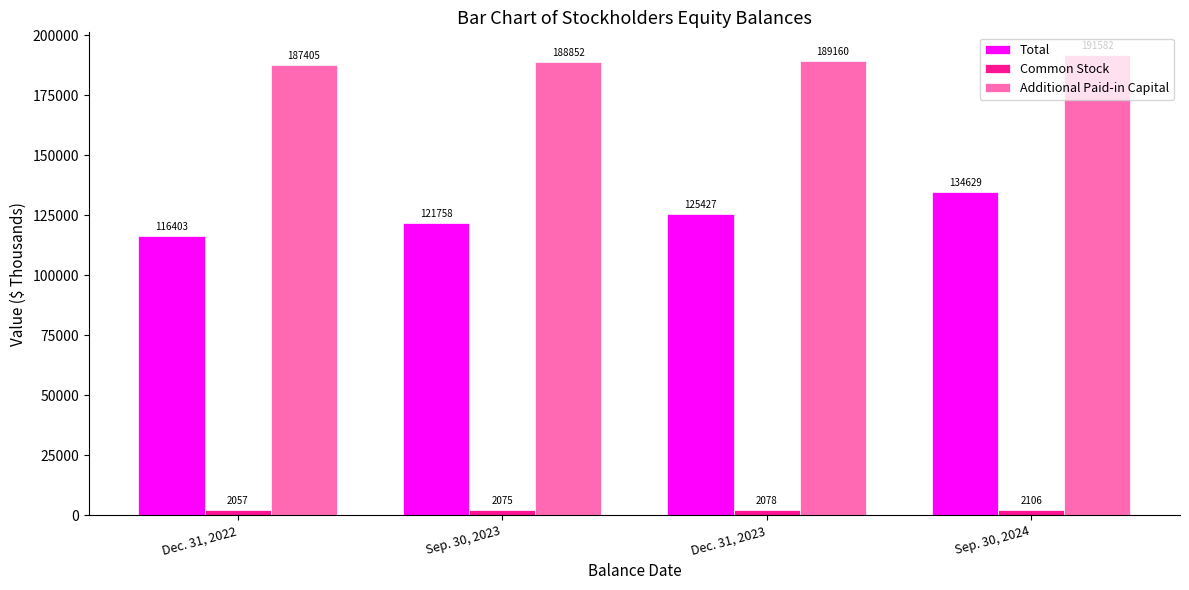

Between Dec. 31, 2023 and Sep. 30, 2024, which series saw the biggest shift?

Total